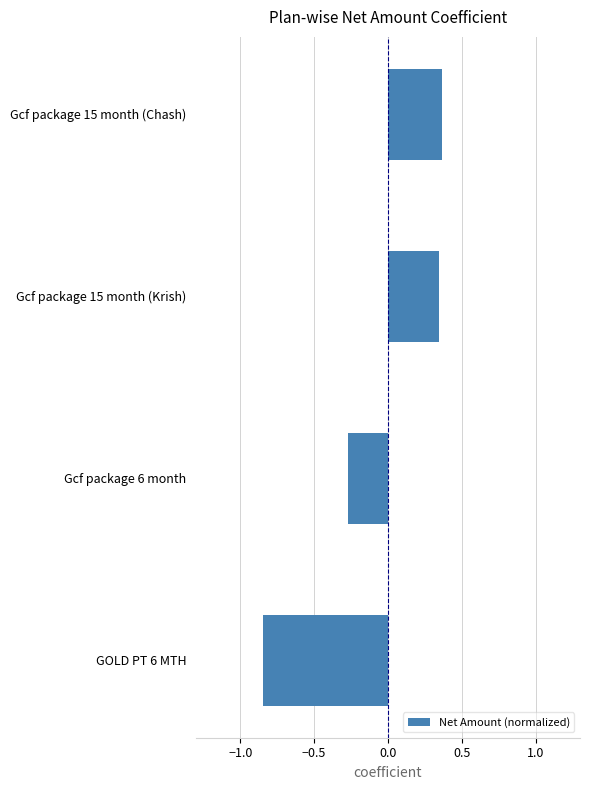

Between Gcf package 15 month (Krish) and GOLD PT 6 MTH, which is larger?

Gcf package 15 month (Krish)